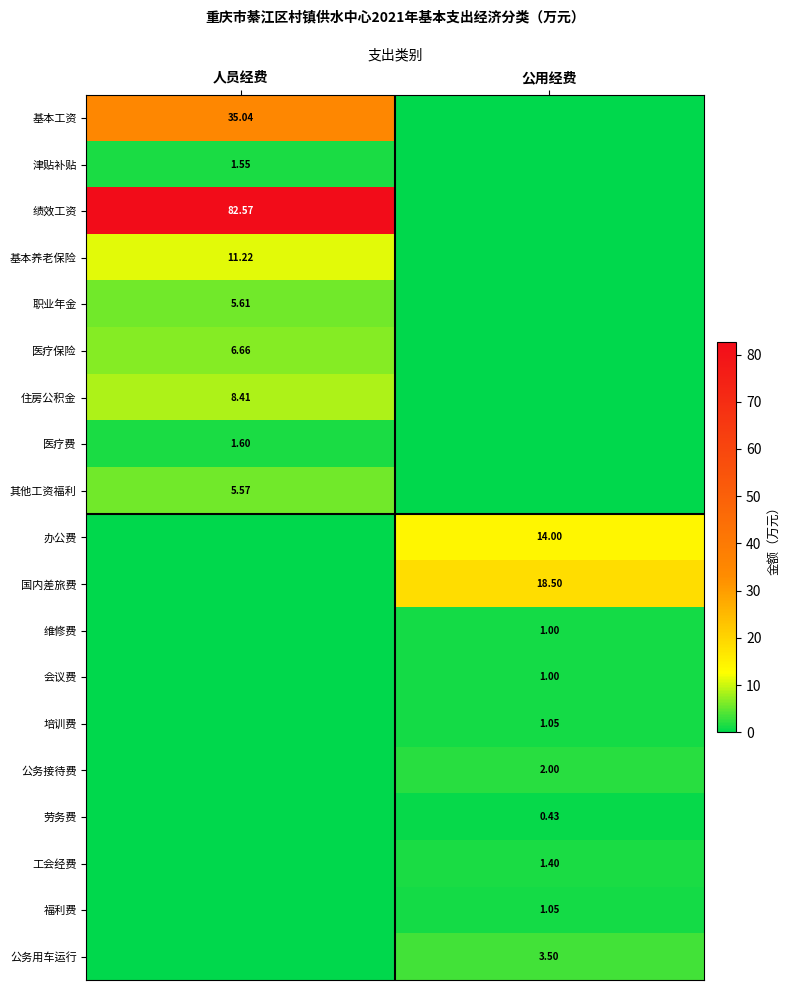

Read the 国内差旅费 value at 公用经费.

18.5